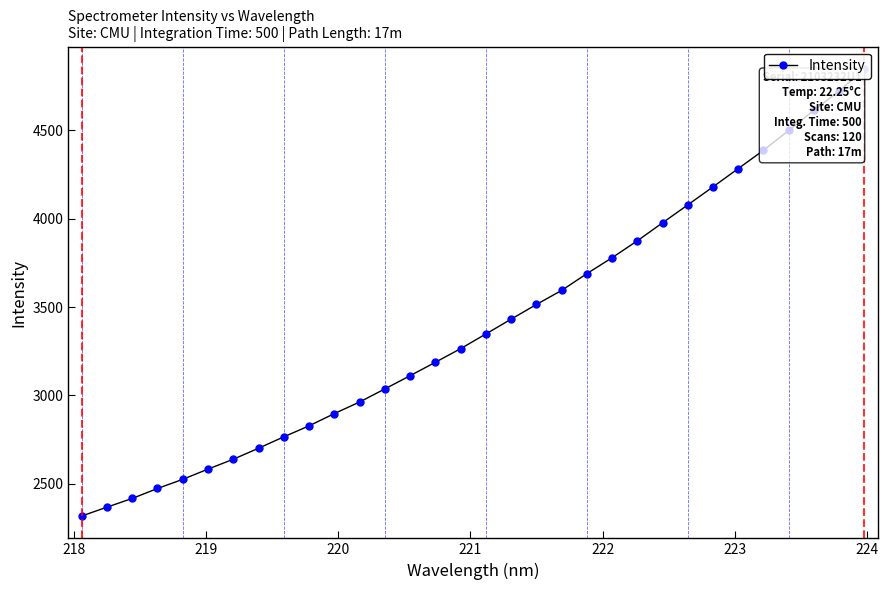

True or false: the data has more than 0 interior local peaks.

False